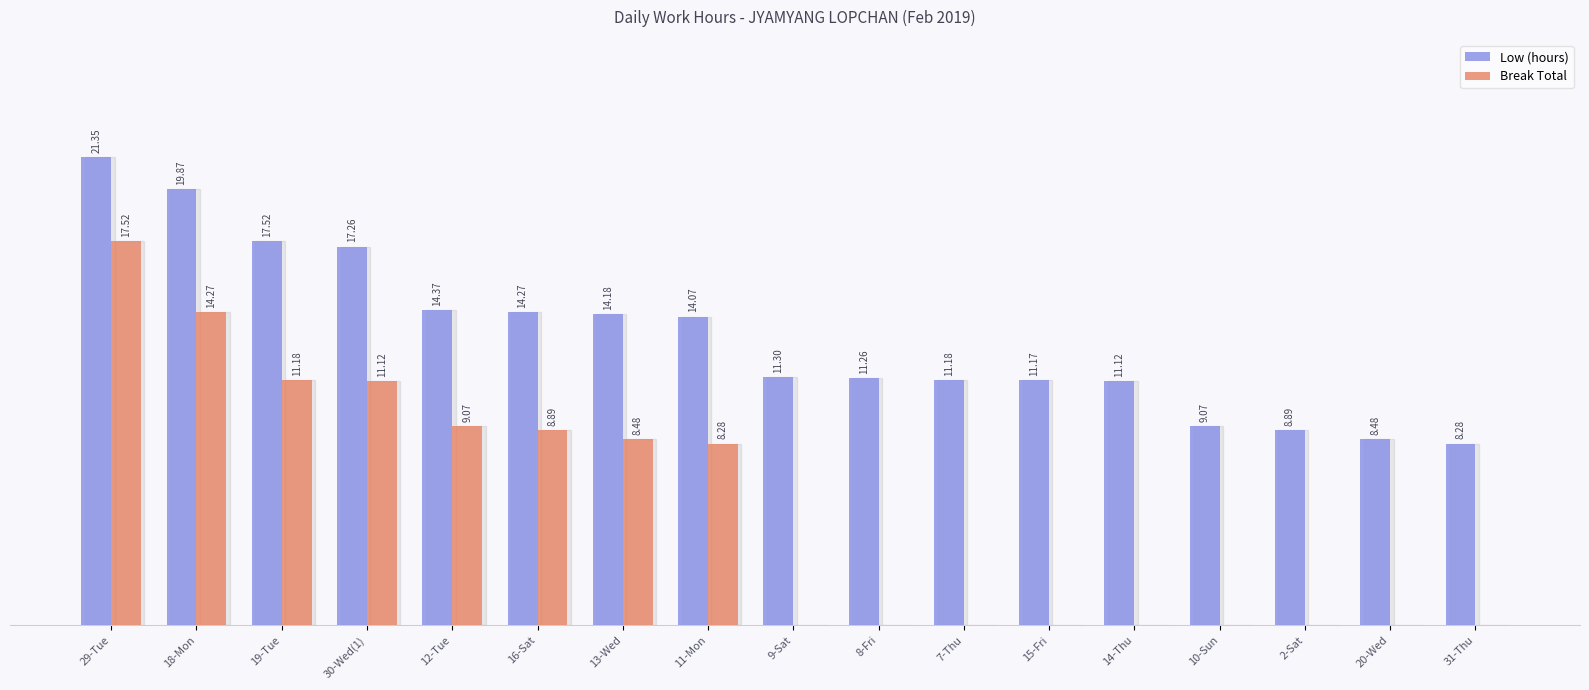

What is the lowest value of the Low (hours) series?

8.3